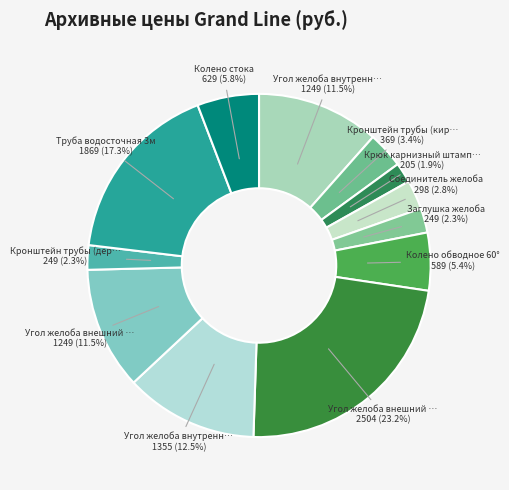

Does any single category account for the majority?

No